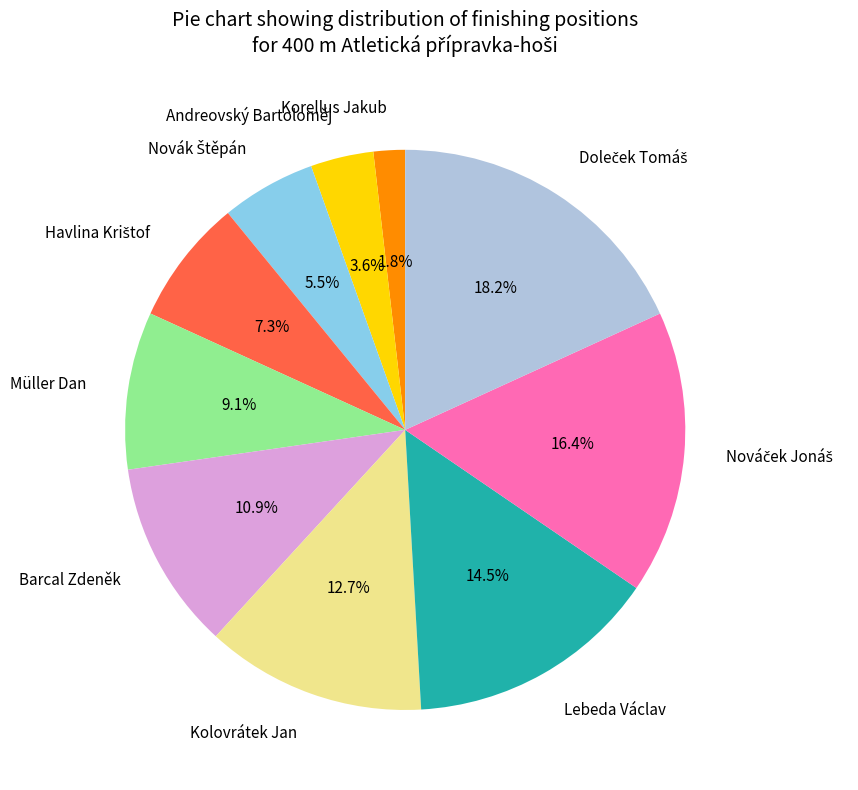

What is the smallest slice in the pie chart?

Korellus Jakub